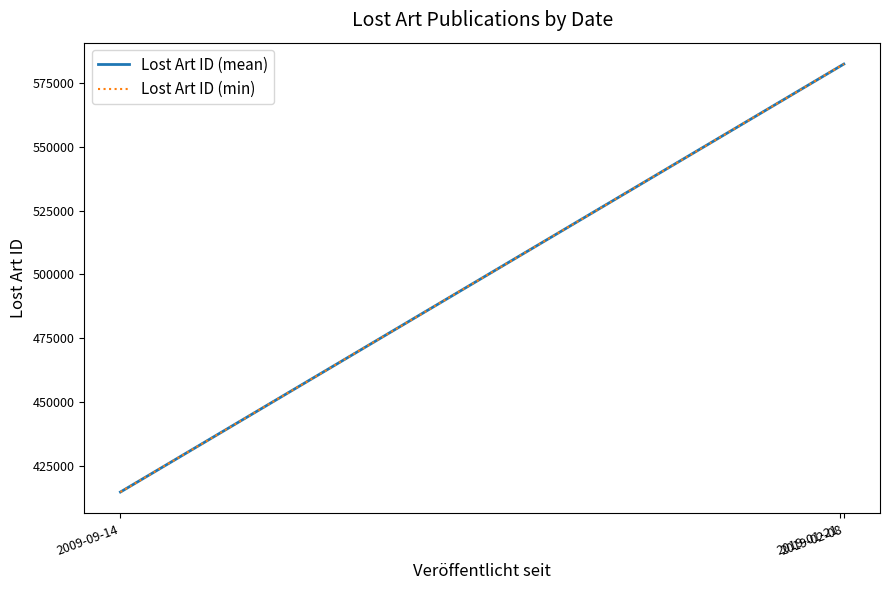

What is the minimum value for Lost Art ID (mean)?

414709.0